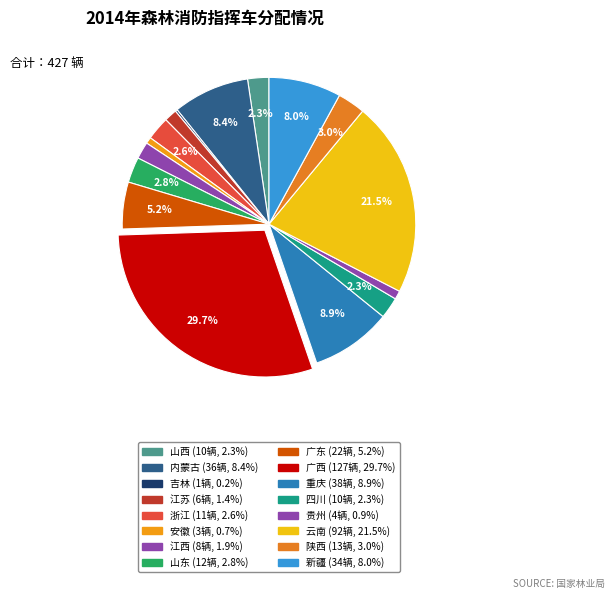

Does 吉林 account for over 50% of the chart?

No